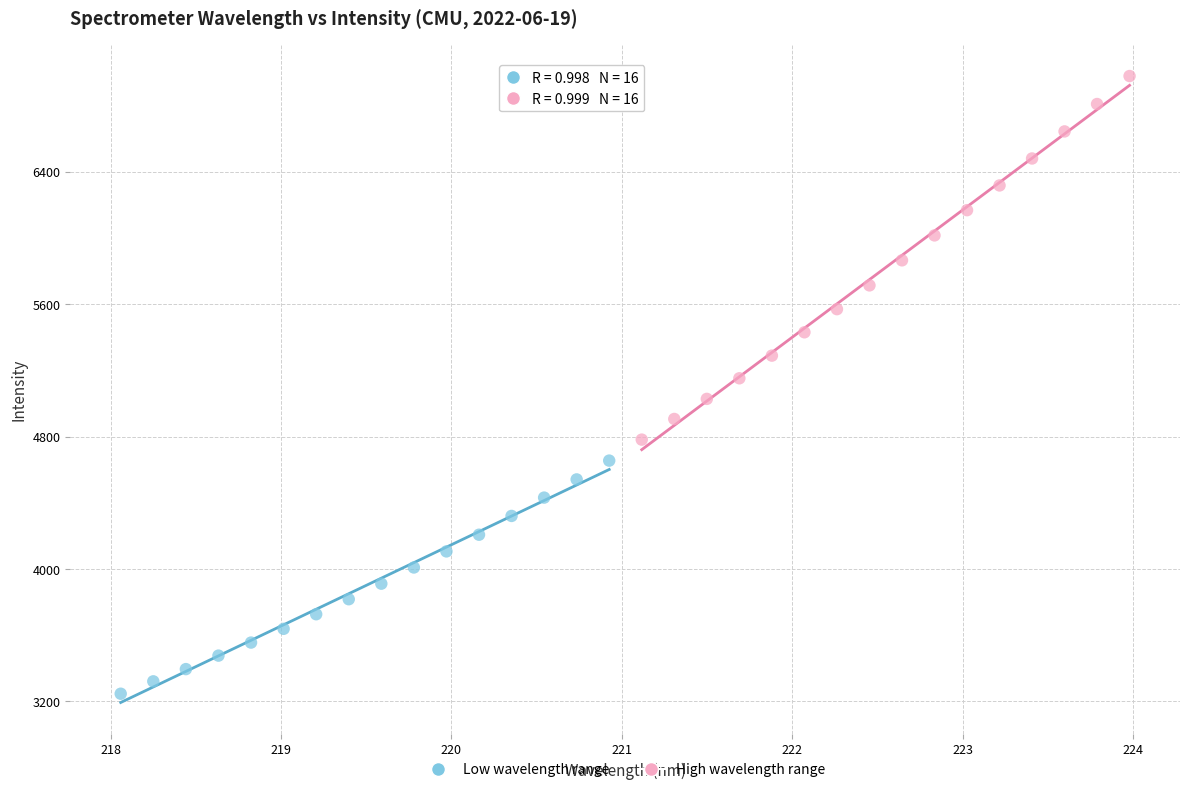

Which series has the largest Y range (max minus min)?

High wavelength range